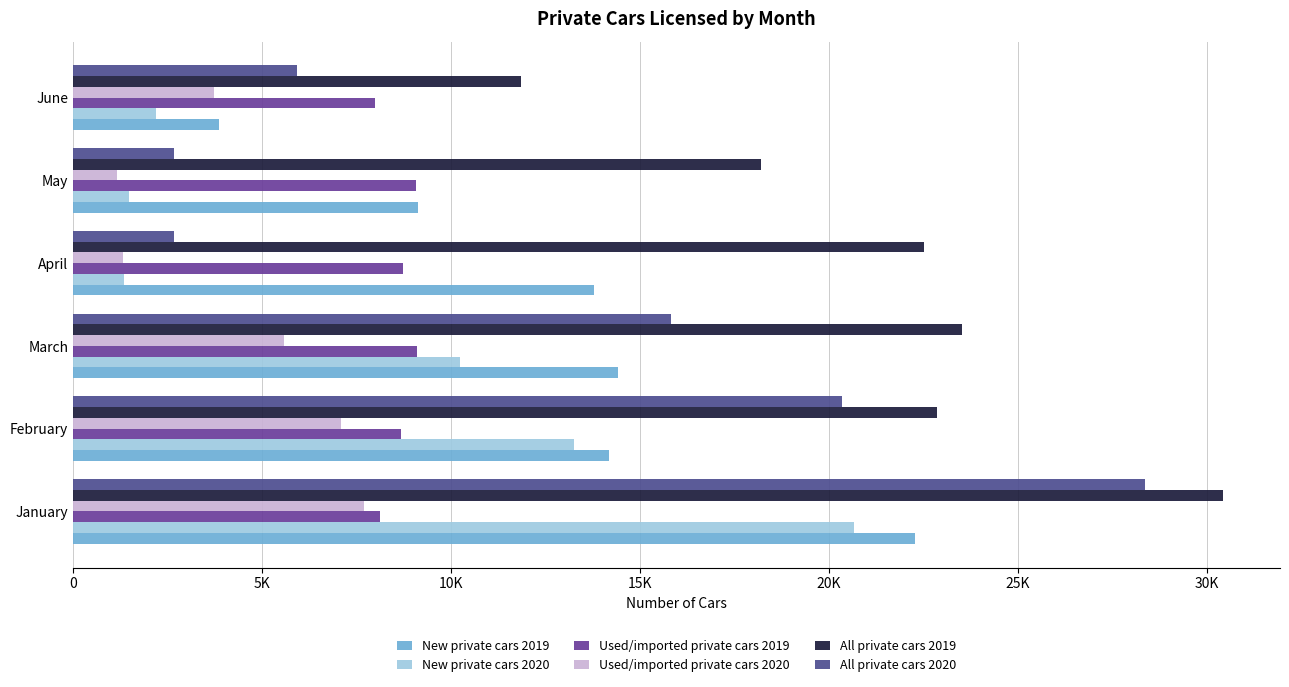

What is the average value of the New private cars 2020 series?

8197